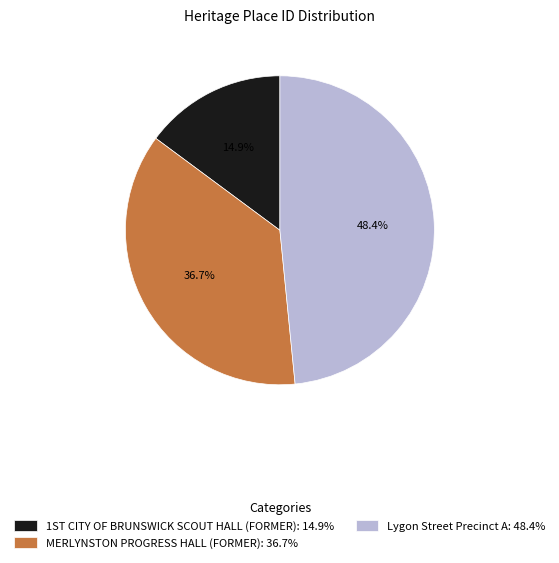

How many slices are in this pie chart?

3